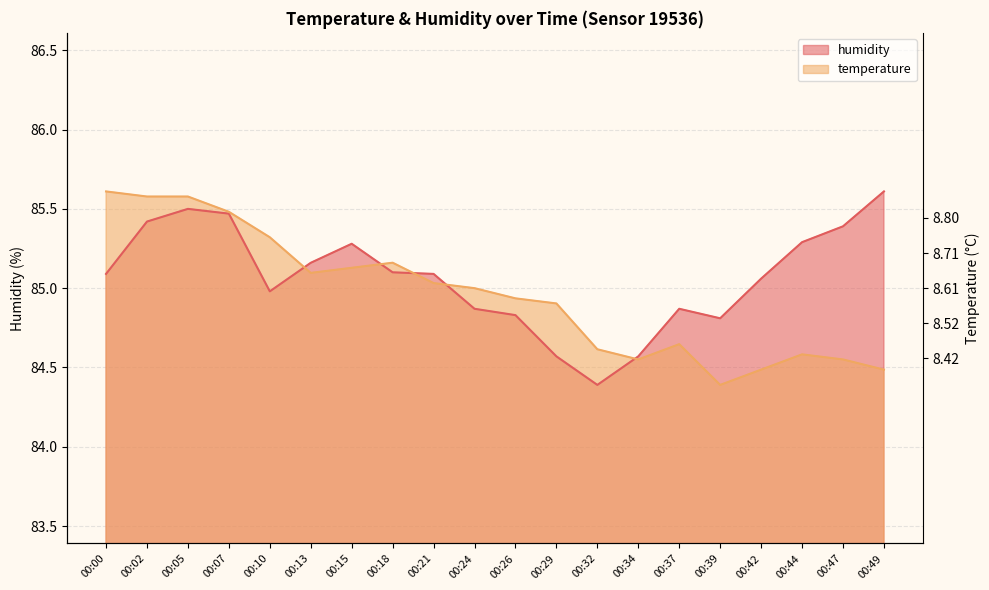

What are all the series names shown in the legend?

temperature, humidity